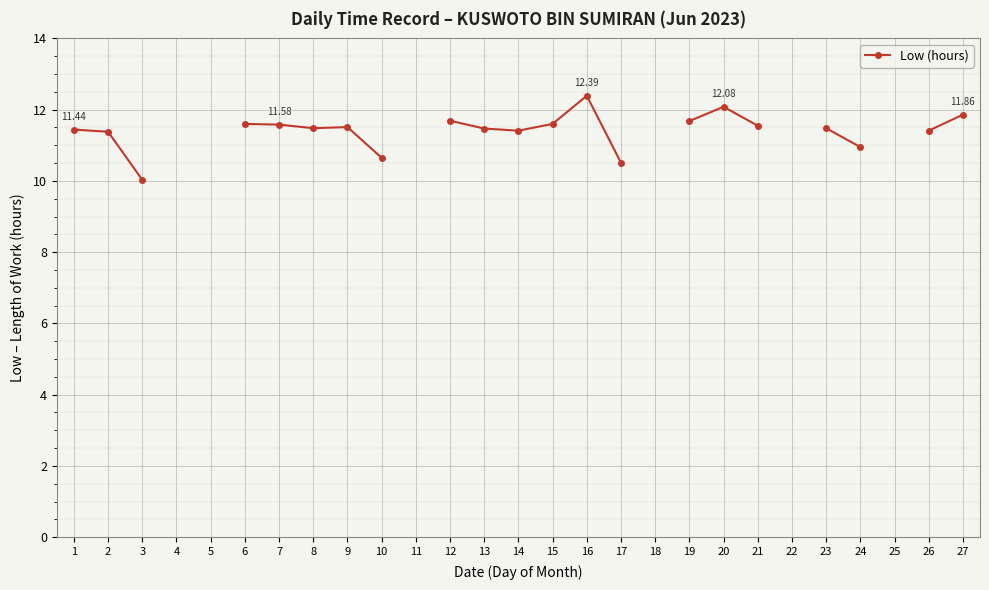

What is the minimum value shown in the chart?

10.0